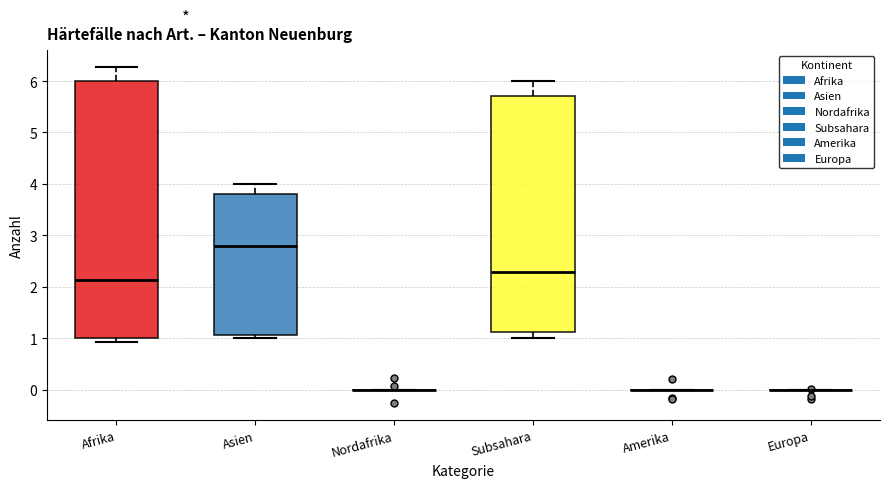

Which box is the tallest, from its lower edge to its upper edge?

Afrika